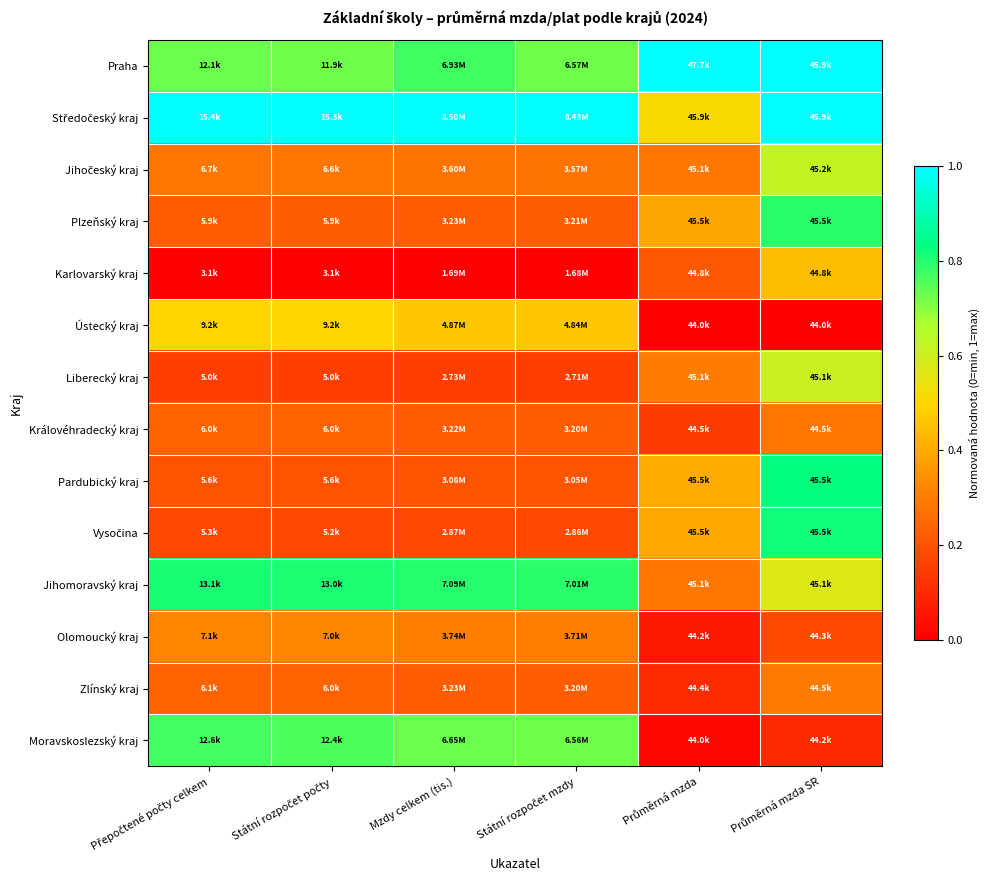

What is the total value across all series at Průměrná mzda?

4.1